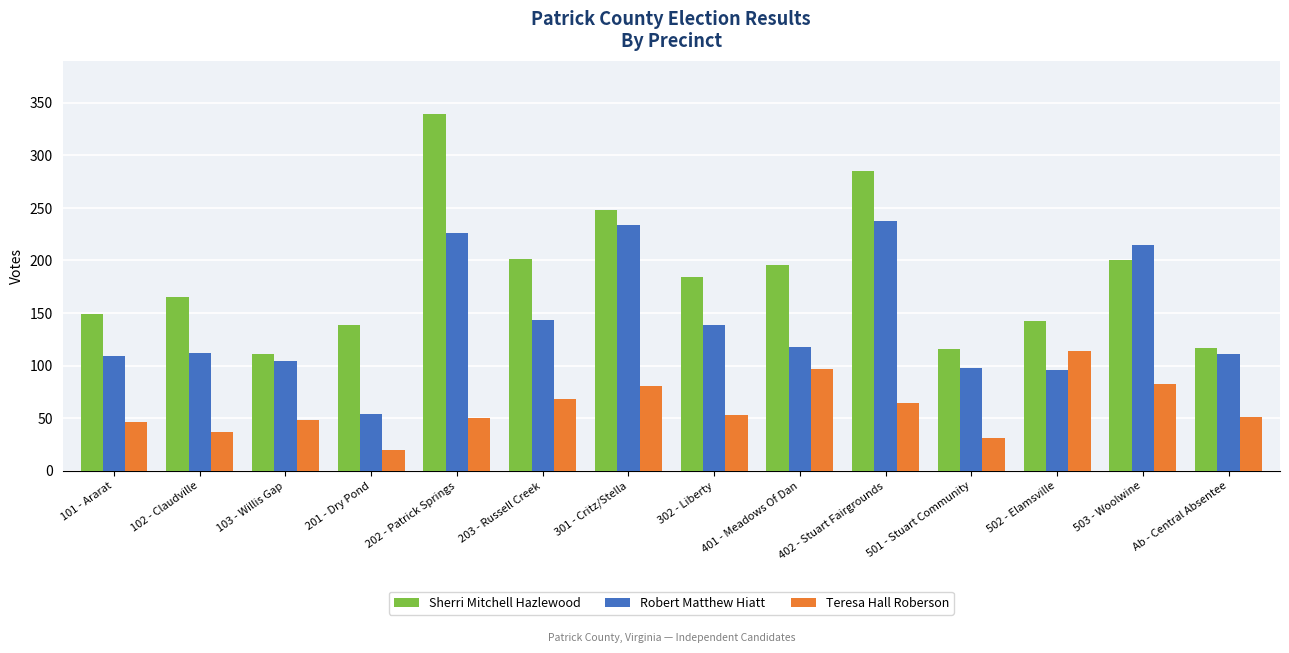

What is the label of the 1st bar from the left?

101 - Ararat